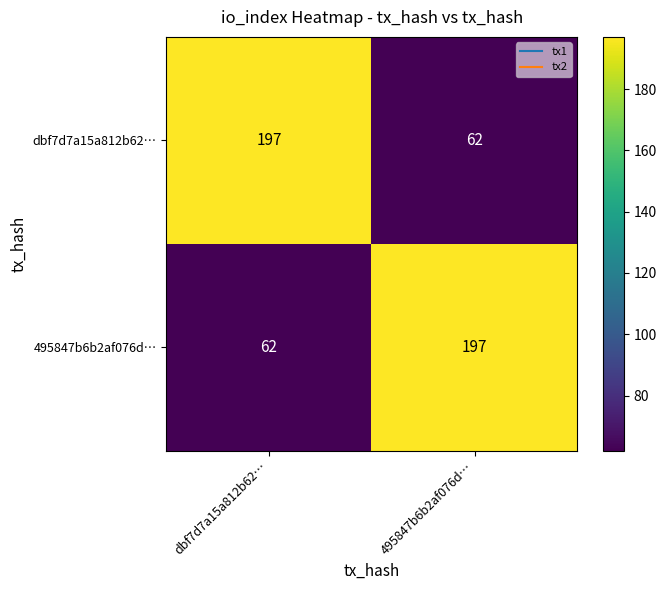

What is the sum of the dbf7d7a15a812b62… values at dbf7d7a15a812b62… and 495847b6b2af076d…?

259